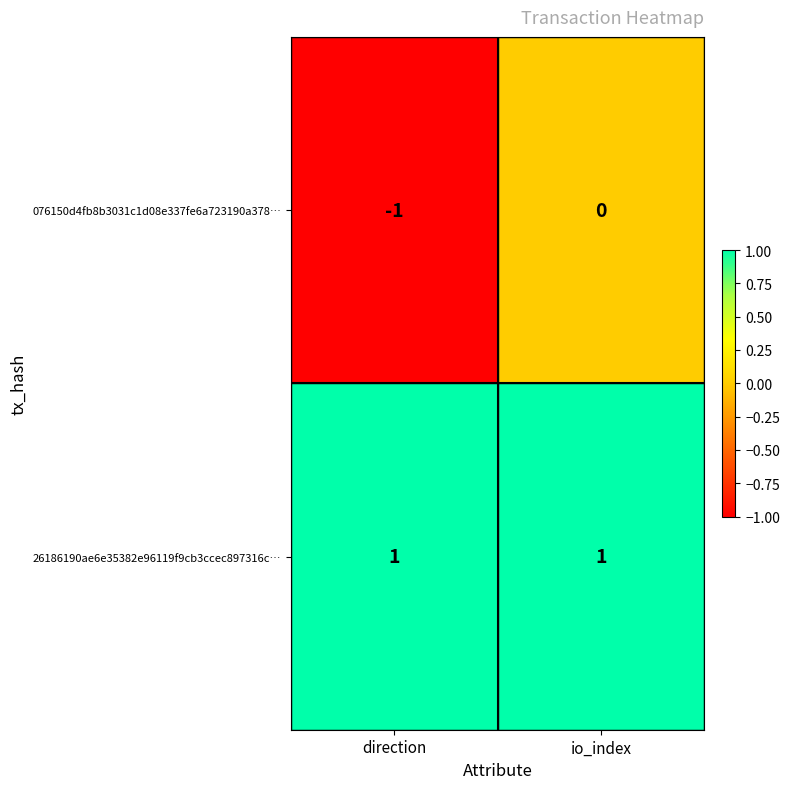

Is the value of 076150d4fb8b3031c1d08e337fe6a723190a378… at io_index greater than the value of 26186190ae6e35382e96119f9cb3ccec897316c… at direction?

No